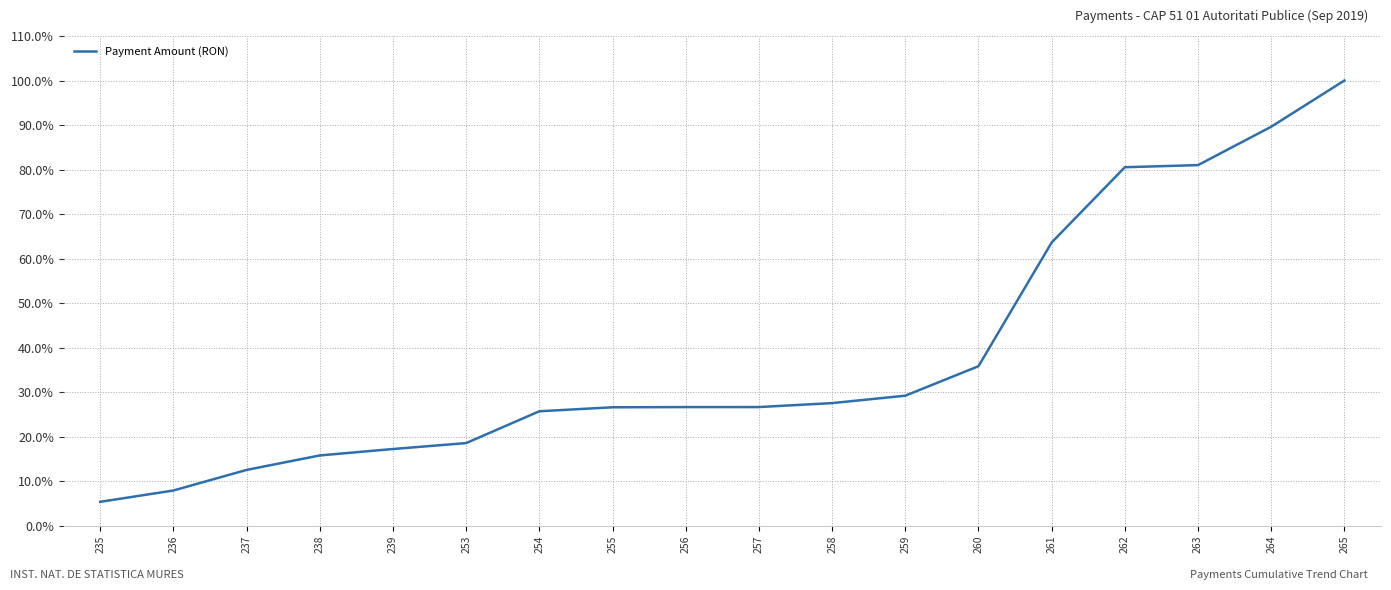

The value at 239 is 23.2. True or false?

False